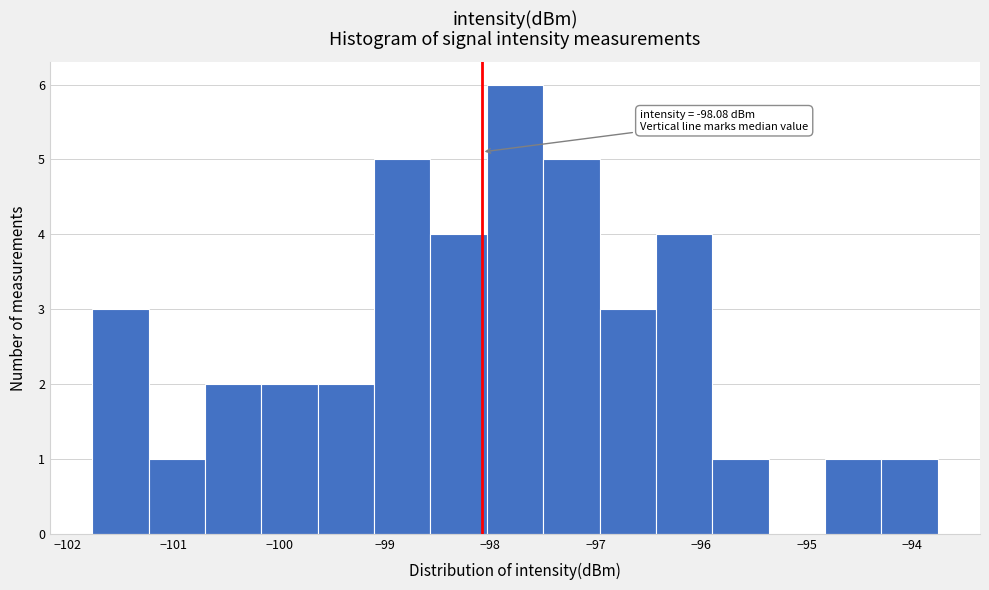

Over which range of the x-axis is the bar tallest?

-98.0 to -97.5